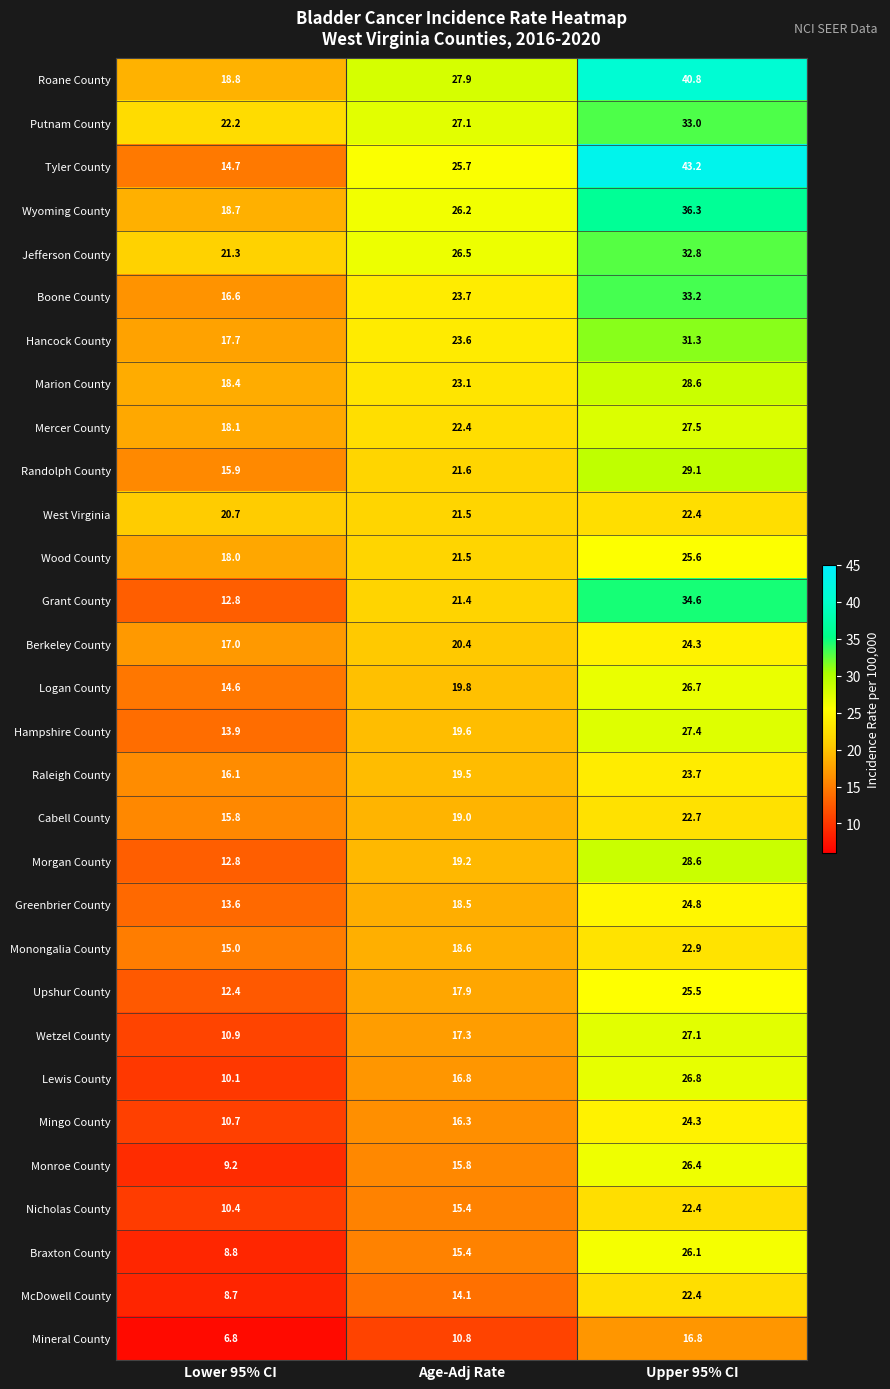

Which series changed the most between Age-Adj Rate and Upper 95% CI?

Tyler County